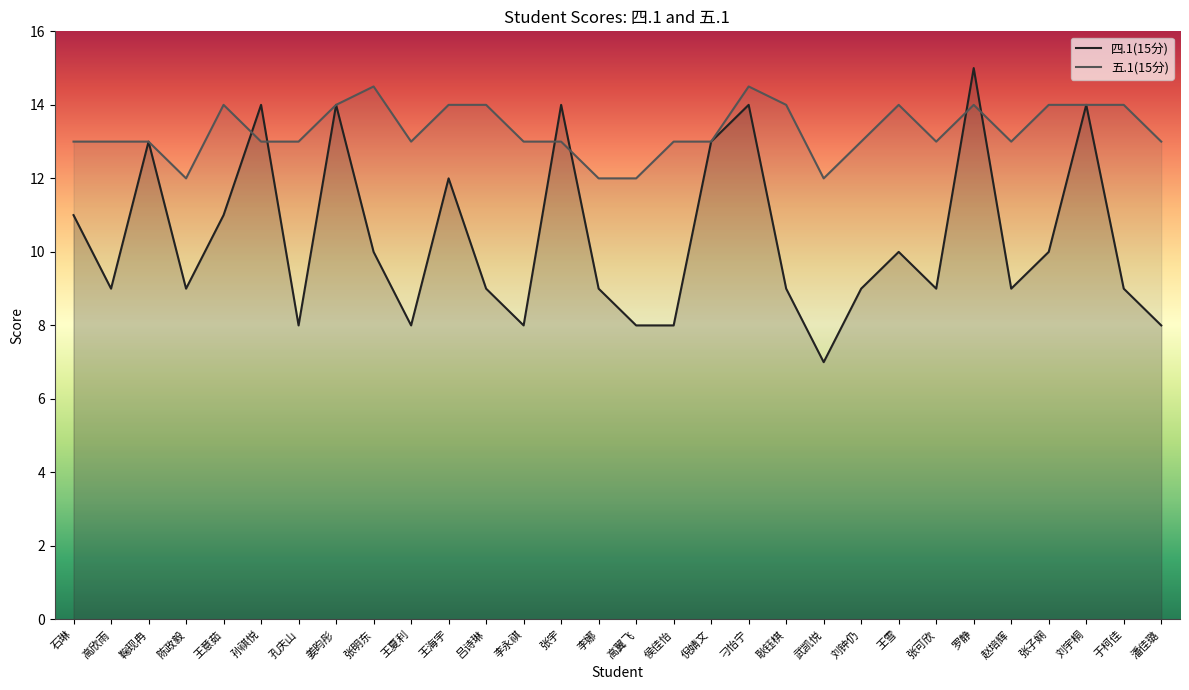

After their last crossing, which series has the higher values: 五.1(15分) or 四.1(15分)?

五.1(15分)